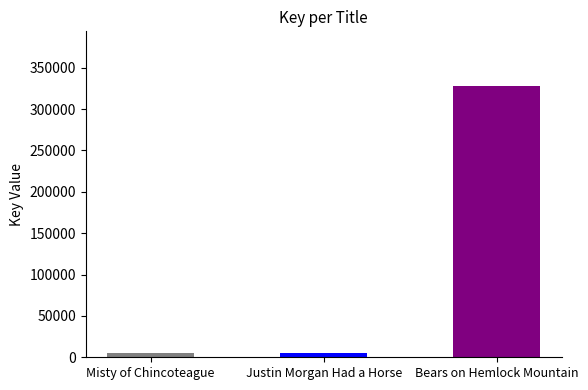

How many values are below 5633?

1